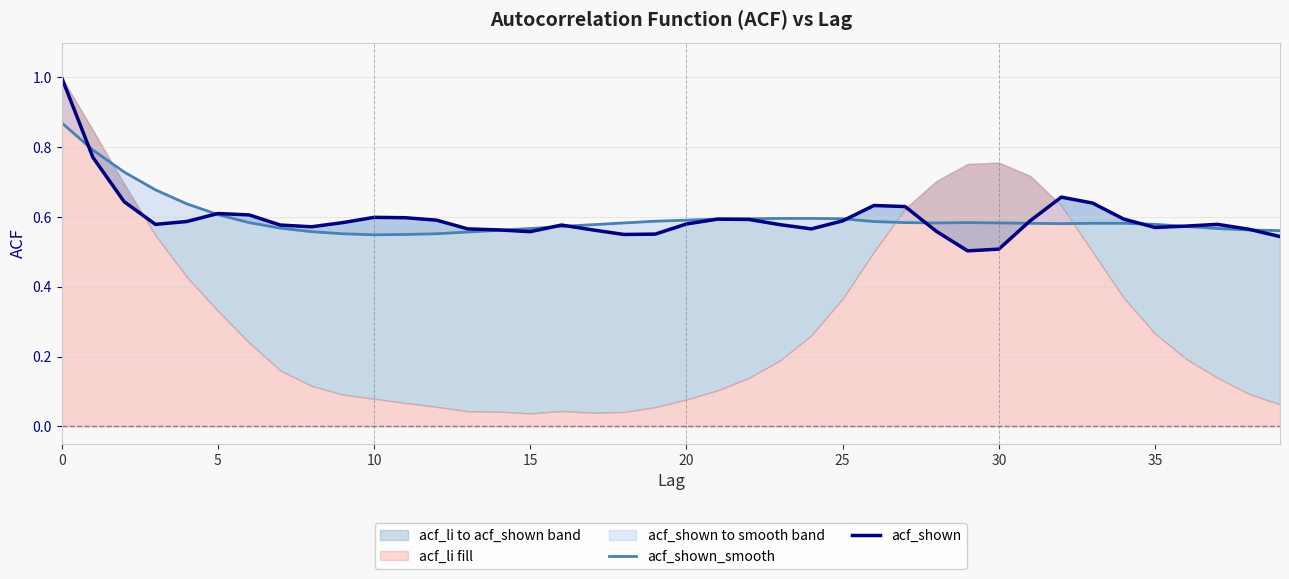

What is the approximate value of acf_shown at 19?

0.6